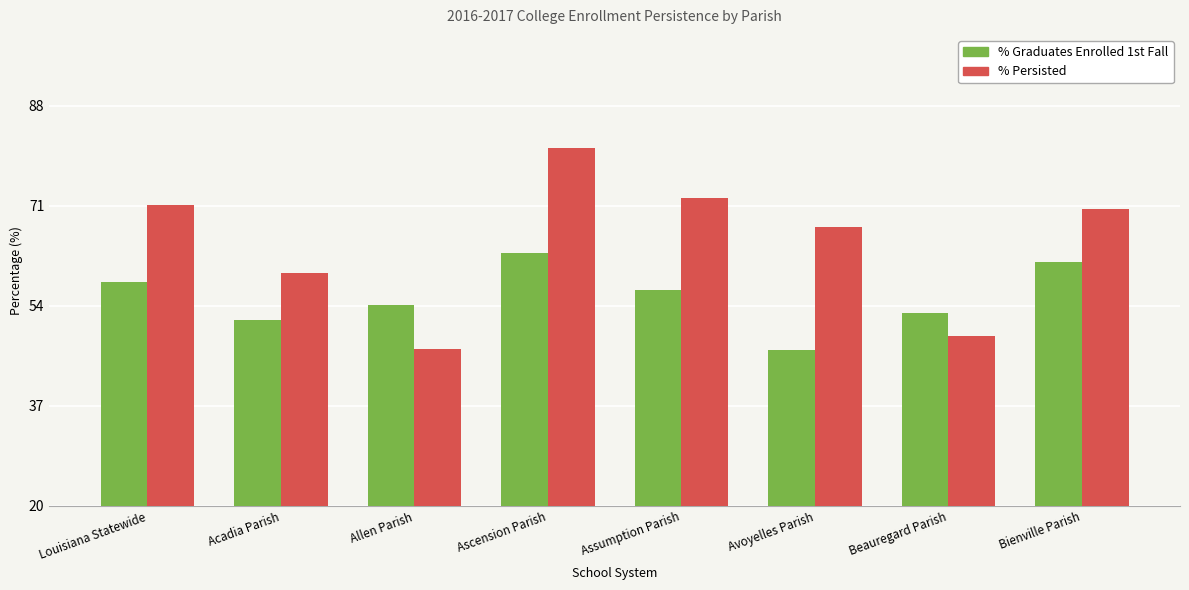

What is the lowest value of the % Persisted series?

46.7